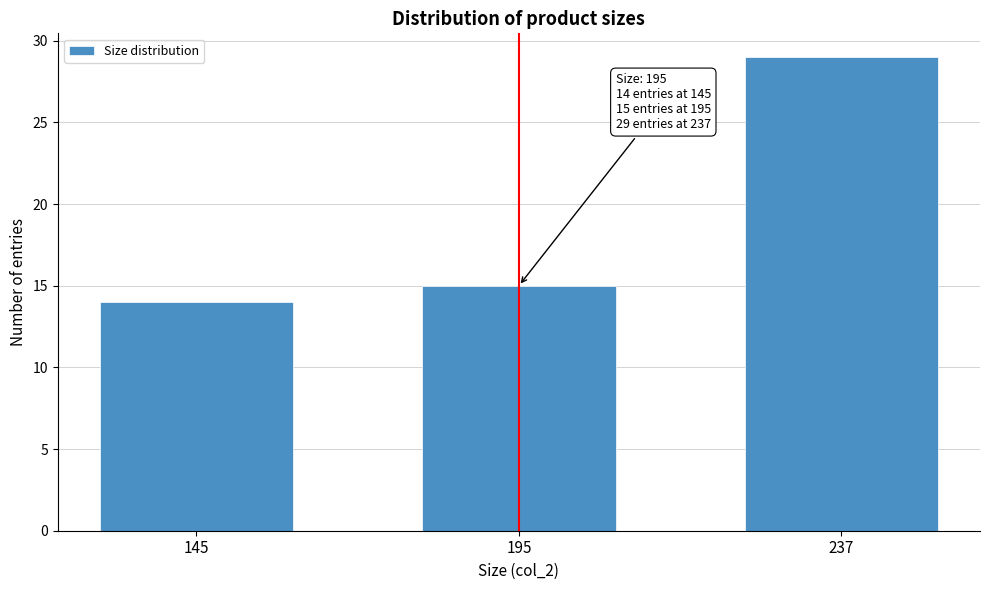

Reading left to right, extract all data points from this chart.

145=14	195=15	237=29